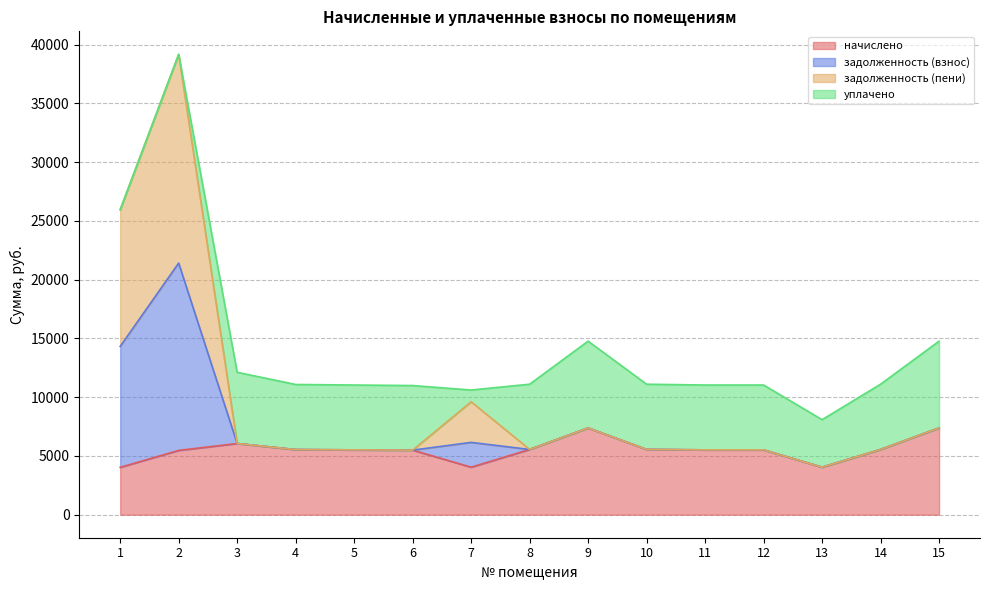

What is the minimum value for начислено?

4032.0